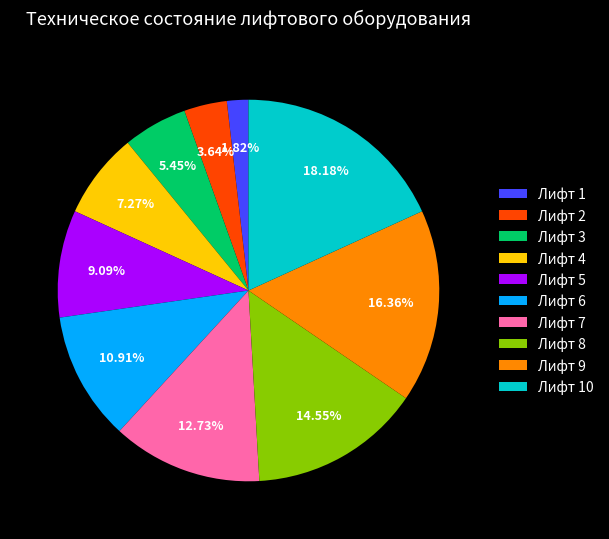

The Лифт 6 slice represents 11% of the pie. True or false?

True